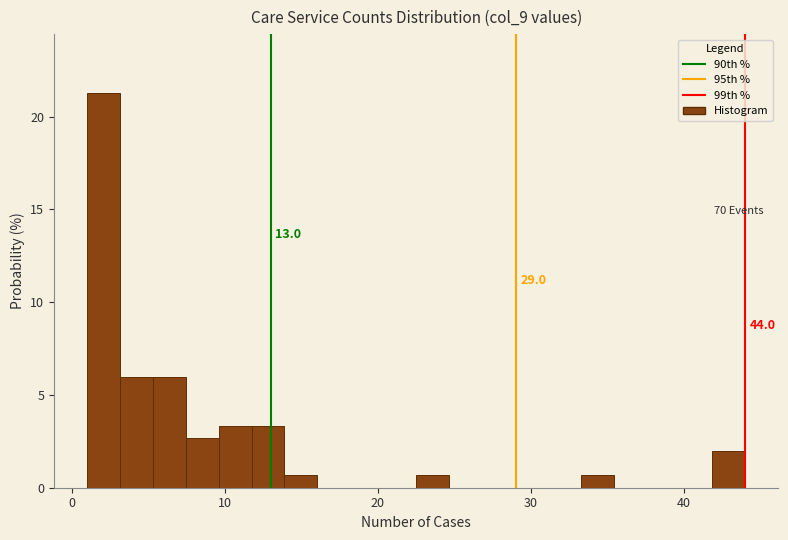

Around what value on the x-axis is the tallest bar? Give the approximate position of its centre, as read against the axis.

2